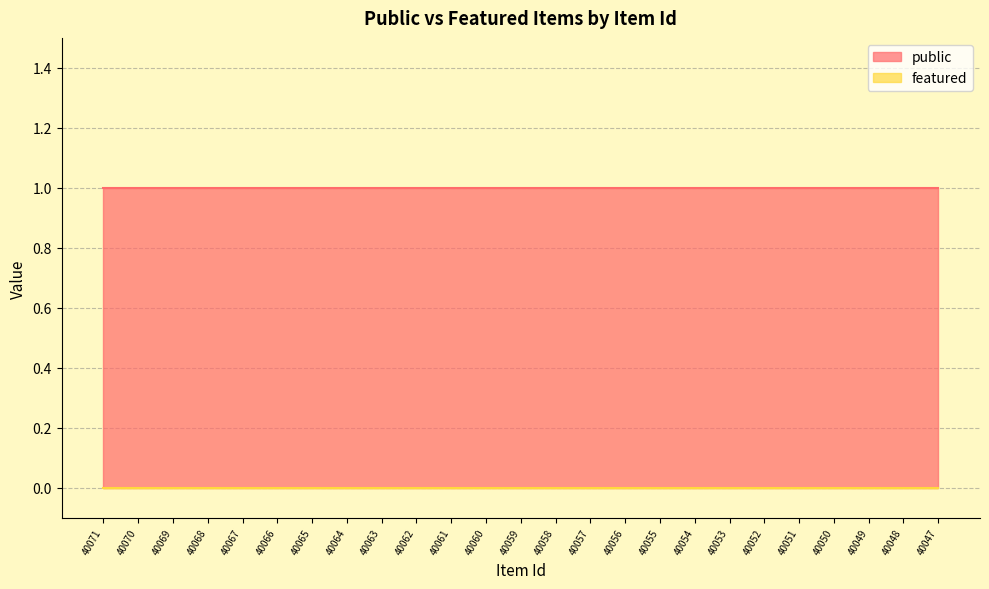

Is it true that public equals 1 at 40056?

True